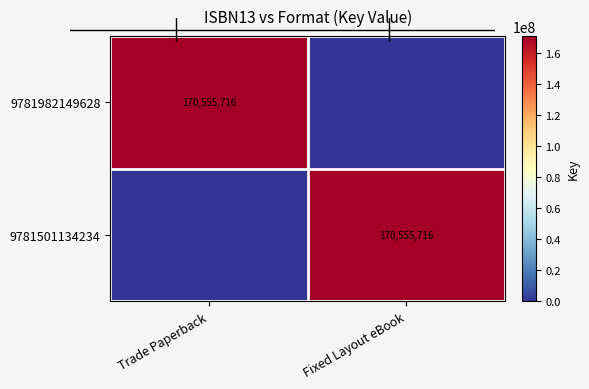

Is it true that 9781501134234 equals 304359868 at Fixed Layout eBook?

False